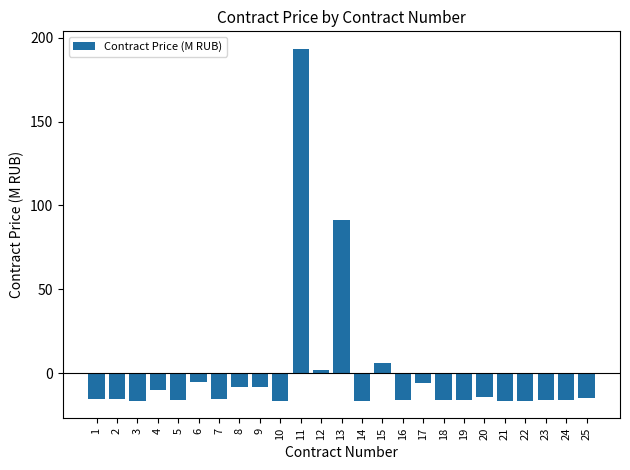

What is the change in value from 2 to 7?

-0.2